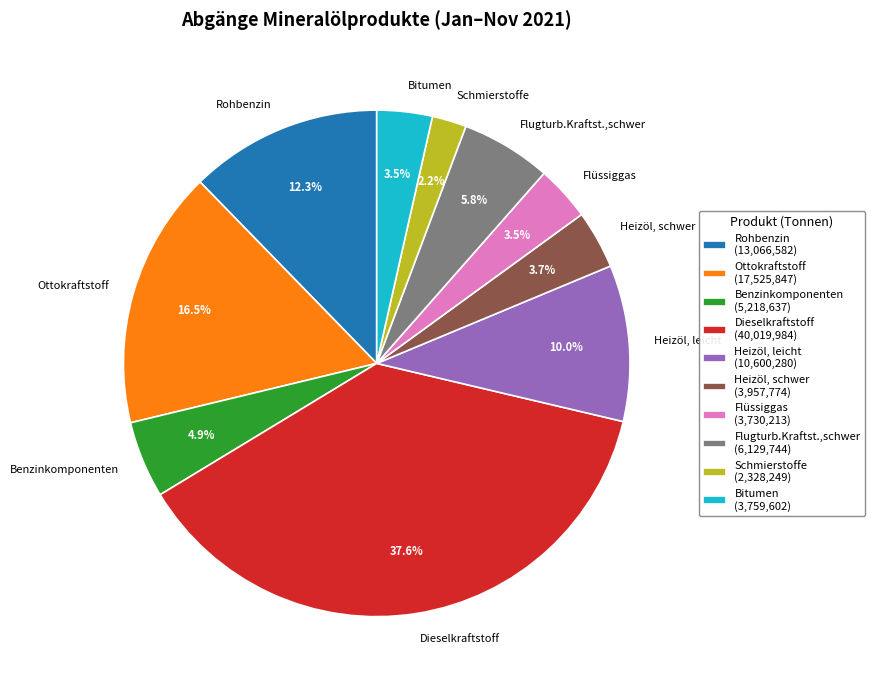

Which has a higher value, Dieselkraftstoff or Heizöl, schwer?

Dieselkraftstoff